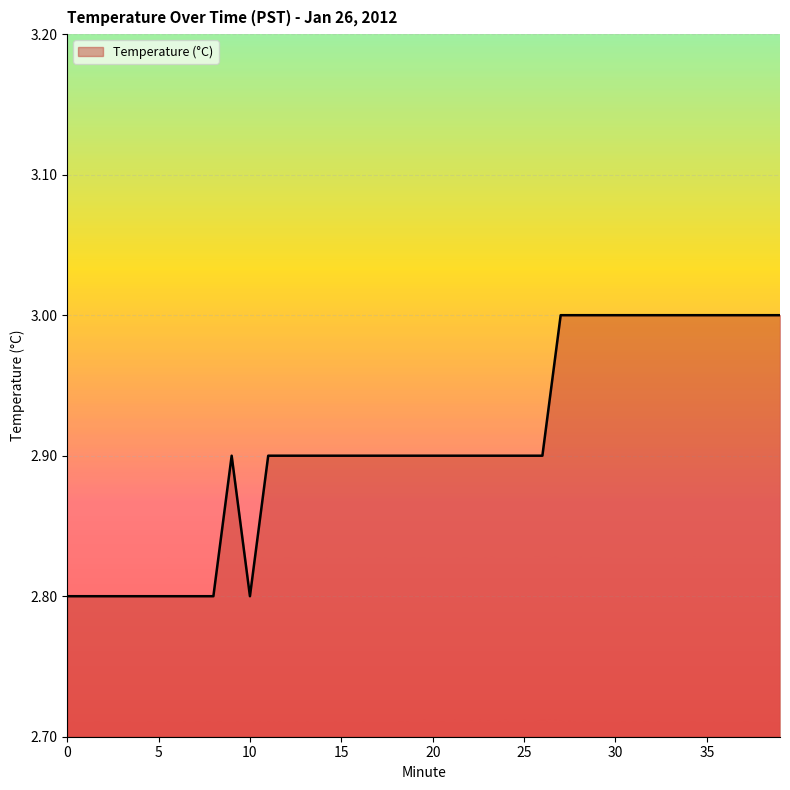

What is the minimum value shown in the chart?

2.8